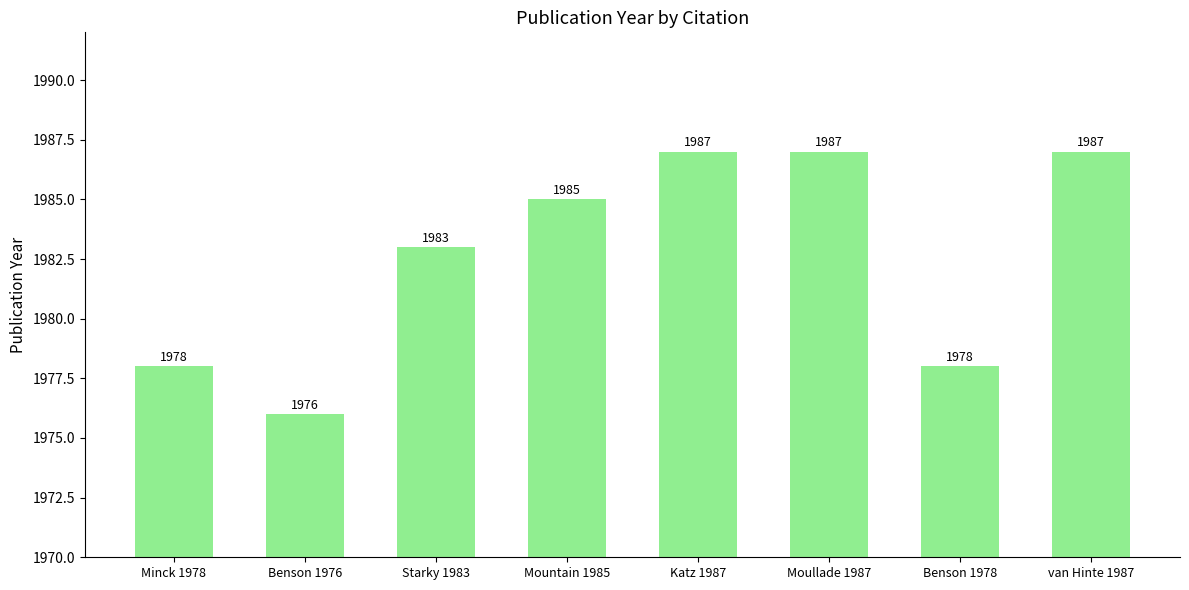

How many bars are there in total?

8